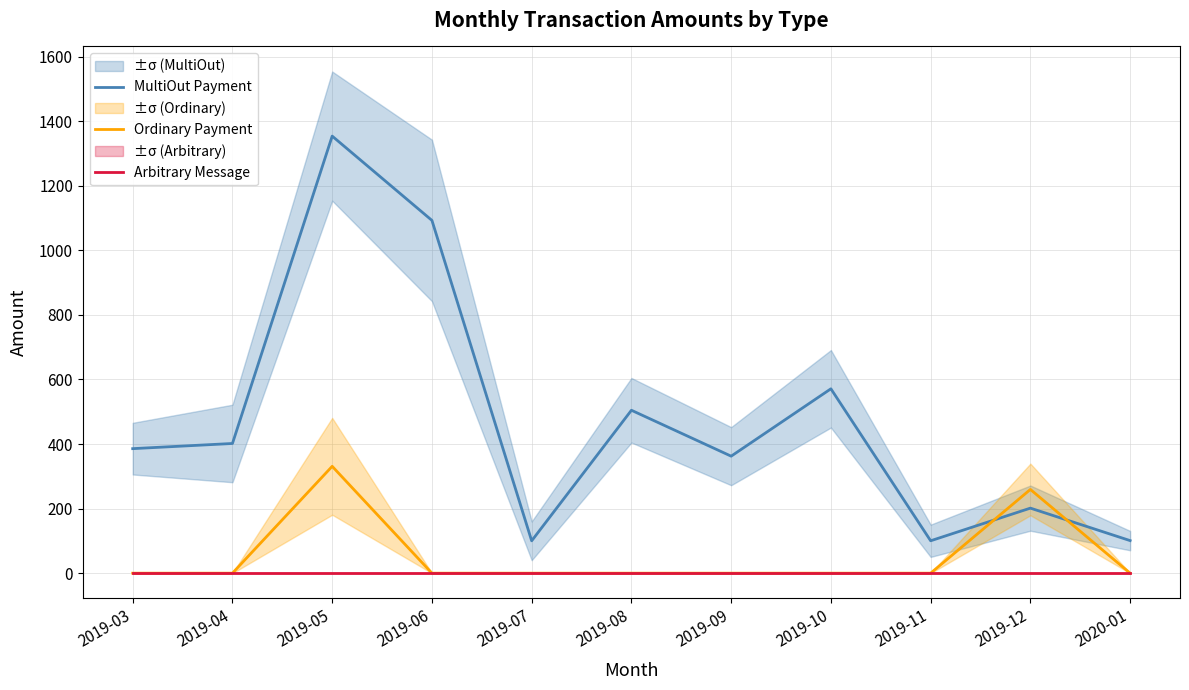

At which category does MultiOut Payment reach its first local peak?

2019-05